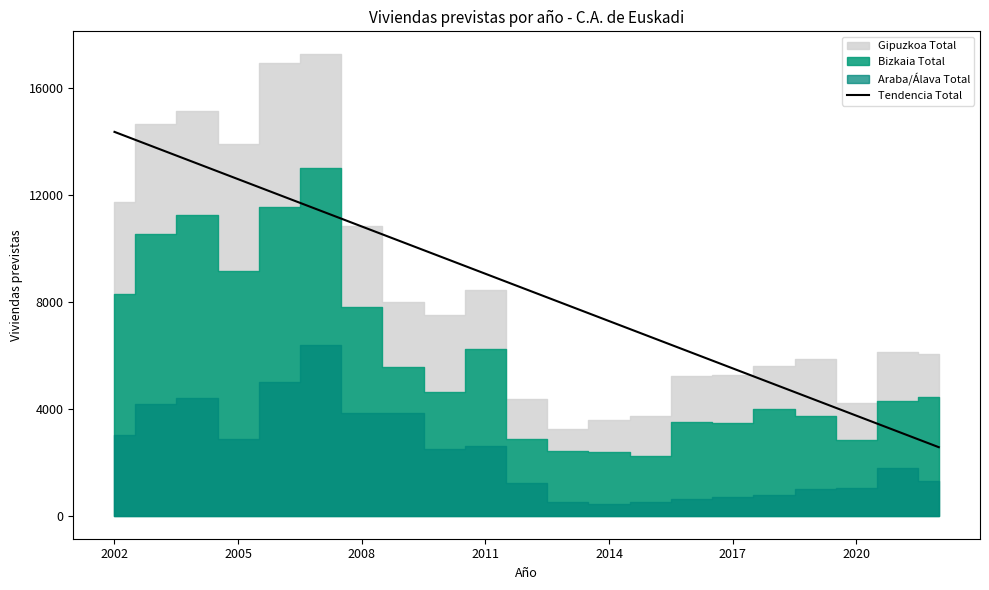

Which label corresponds to the largest value in the chart?

2002